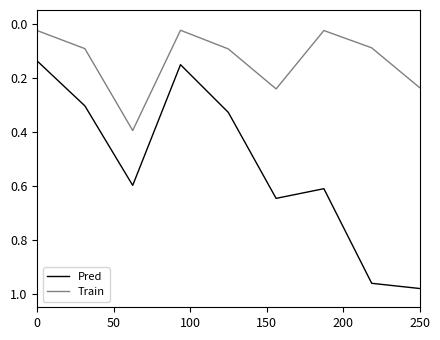

Which series has the widest spread of values?

Pred